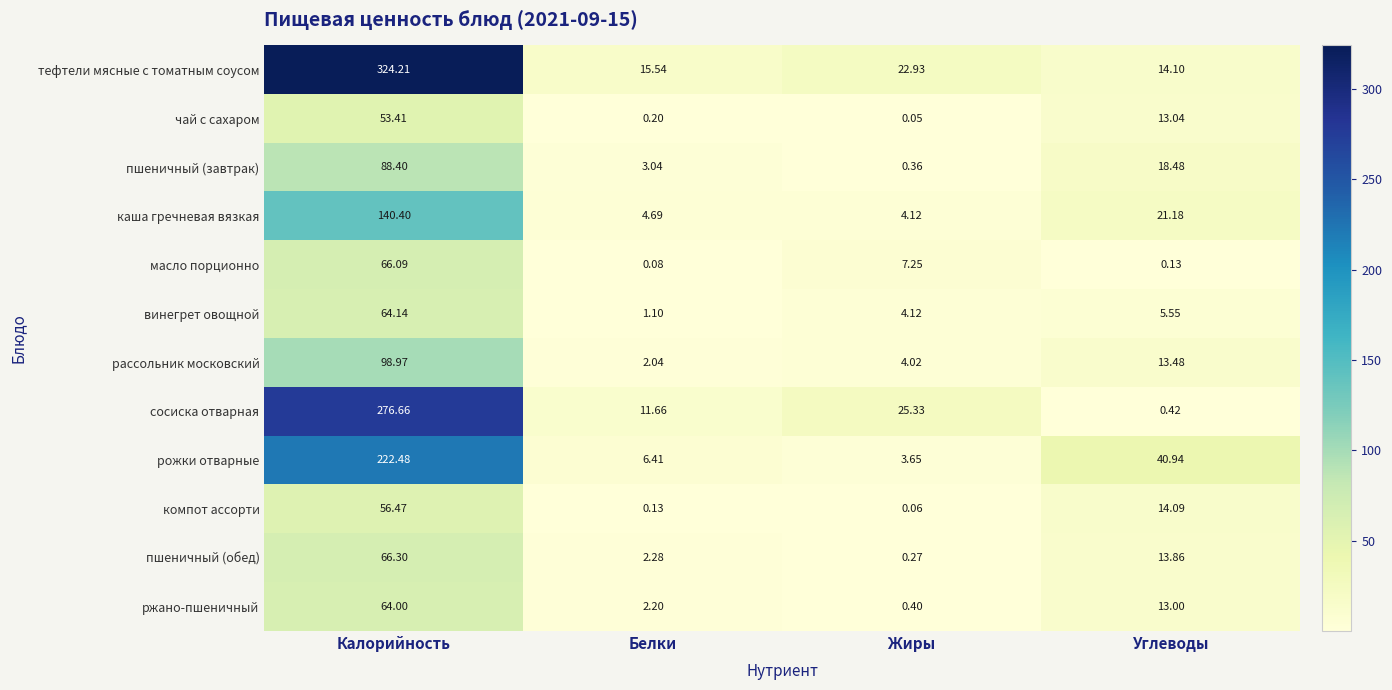

Is the value of компот ассорти at Жиры greater than the value of сосиска отварная at Калорийность?

No